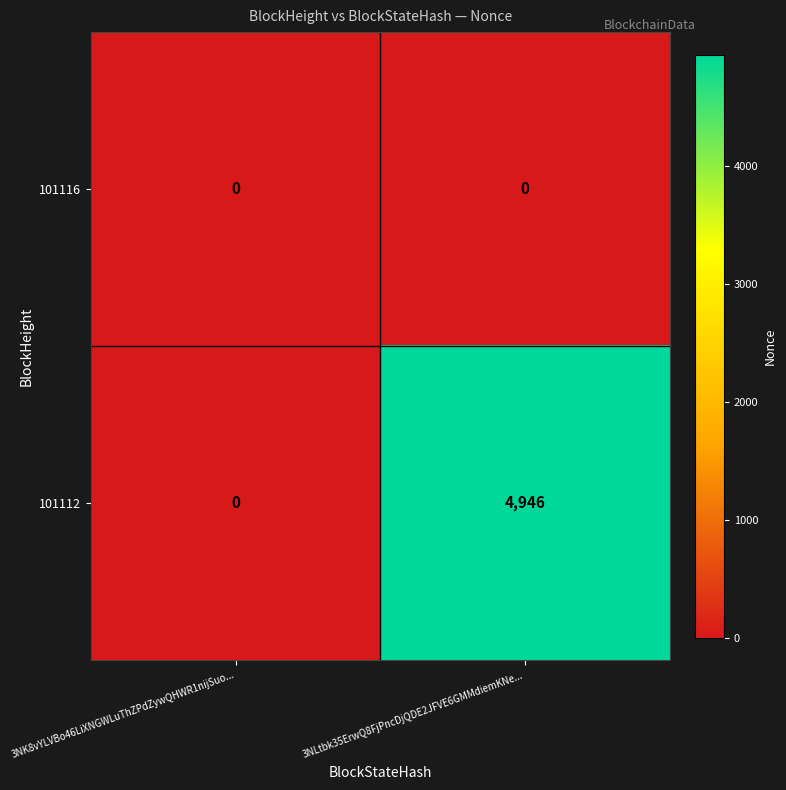

Reading left to right, list all the values displayed in this chart.

101116: 0	0
101112: 0	4946